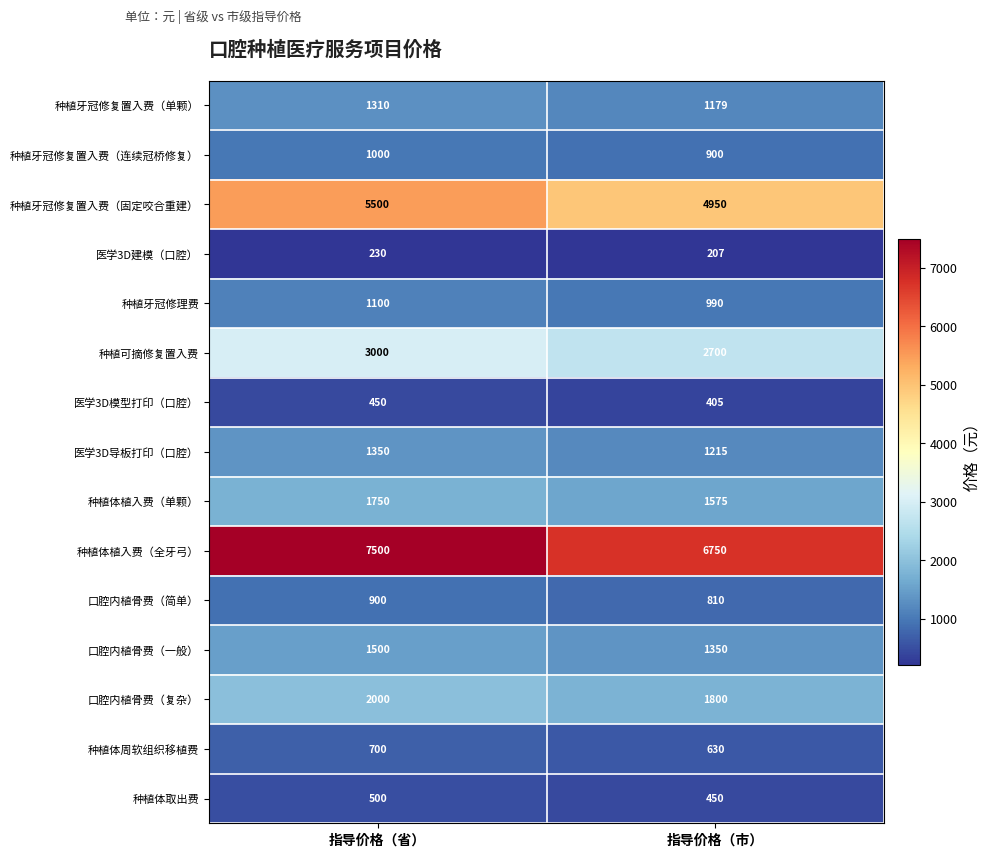

Reading left to right, transcribe all the data shown in this chart.

种植牙冠修复置入费（单颗）: 1310	1179
种植牙冠修复置入费（连续冠桥修复）: 1000	900
种植牙冠修复置入费（固定咬合重建）: 5500	4950
医学3D建模（口腔）: 230	207
种植牙冠修理费: 1100	990
种植可摘修复置入费: 3000	2700
医学3D模型打印（口腔）: 450	405
医学3D导板打印（口腔）: 1350	1215
种植体植入费（单颗）: 1750	1575
种植体植入费（全牙弓）: 7500	6750
口腔内植骨费（简单）: 900	810
口腔内植骨费（一般）: 1500	1350
口腔内植骨费（复杂）: 2000	1800
种植体周软组织移植费: 700	630
种植体取出费: 500	450